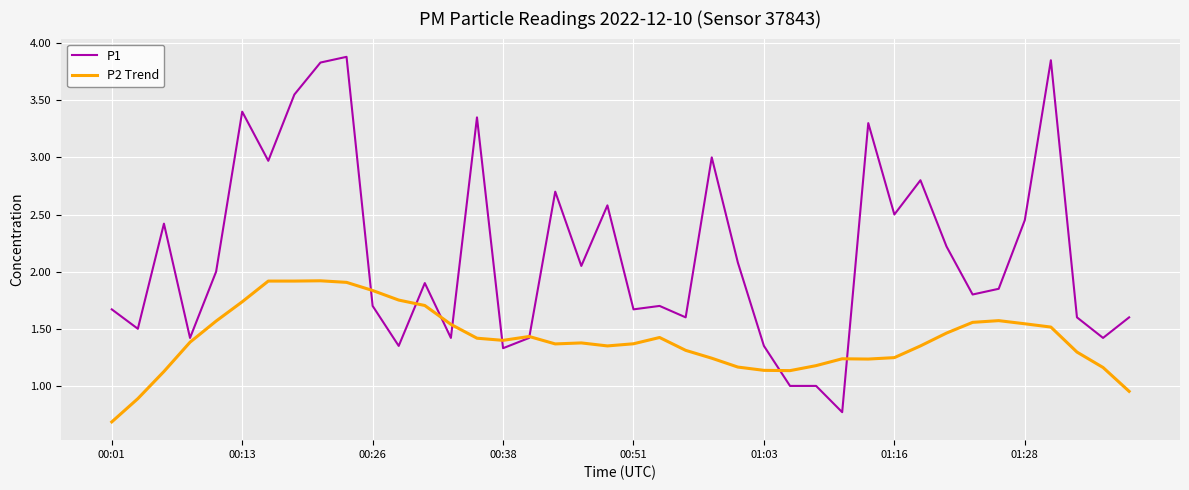

Which series has the largest range (max minus min)?

P1